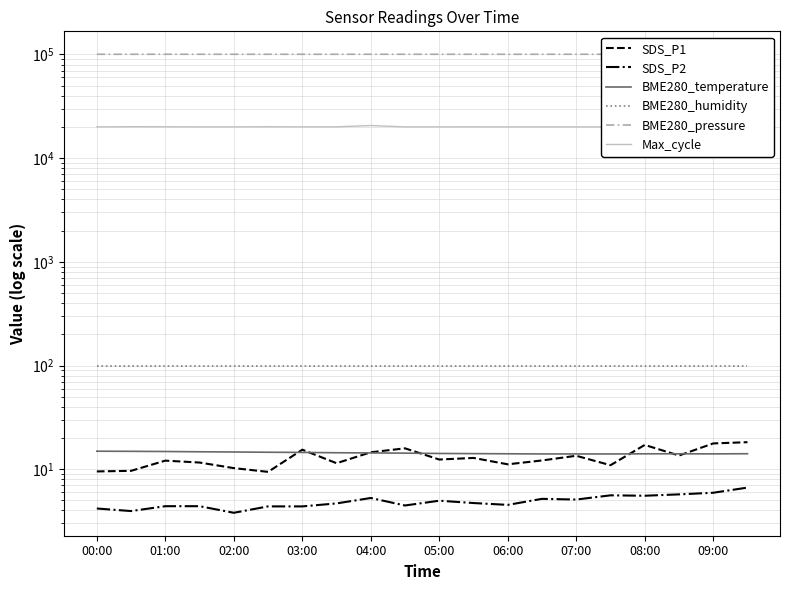

How many categories are shown in the chart?

20